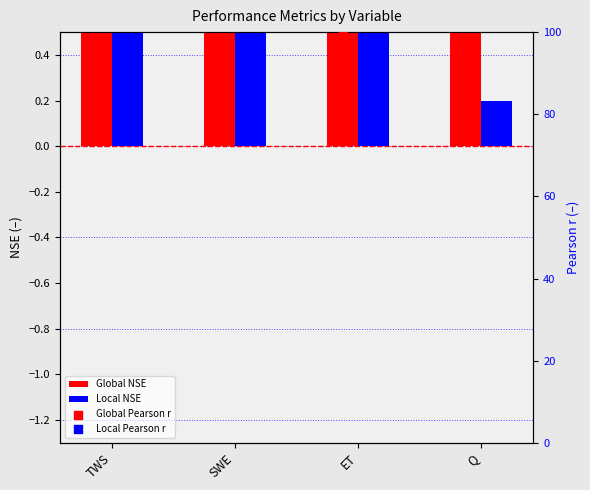

At which category is the sum across all series the highest?

ET